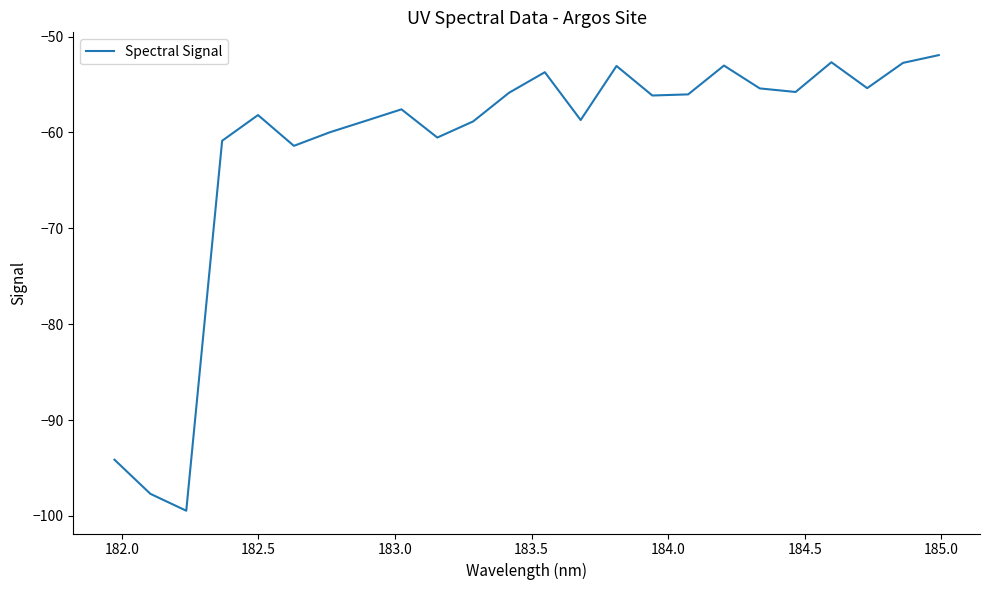

True or false: the data has more than 2 interior local peaks.

True